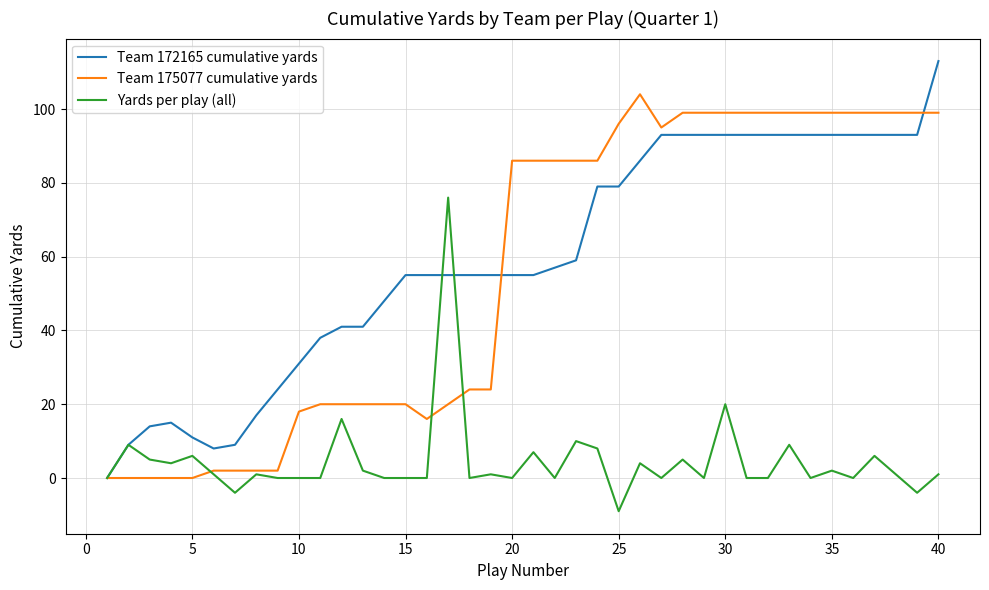

What is the minimum value for Yards per play (all)?

-9